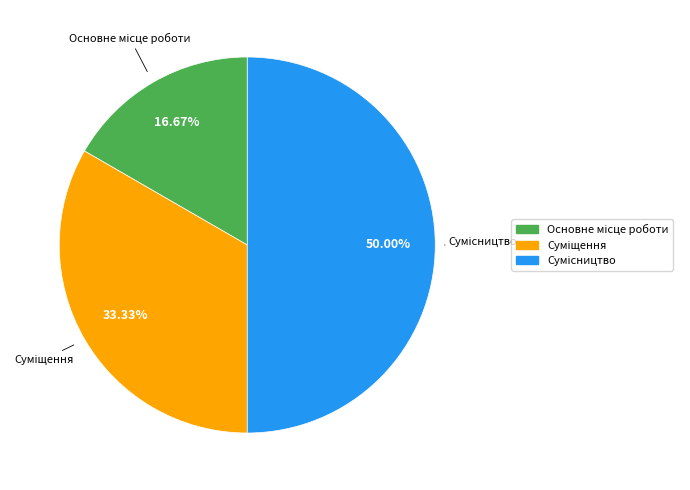

True or false: Основне місце роботи accounts for 17% of the total.

True